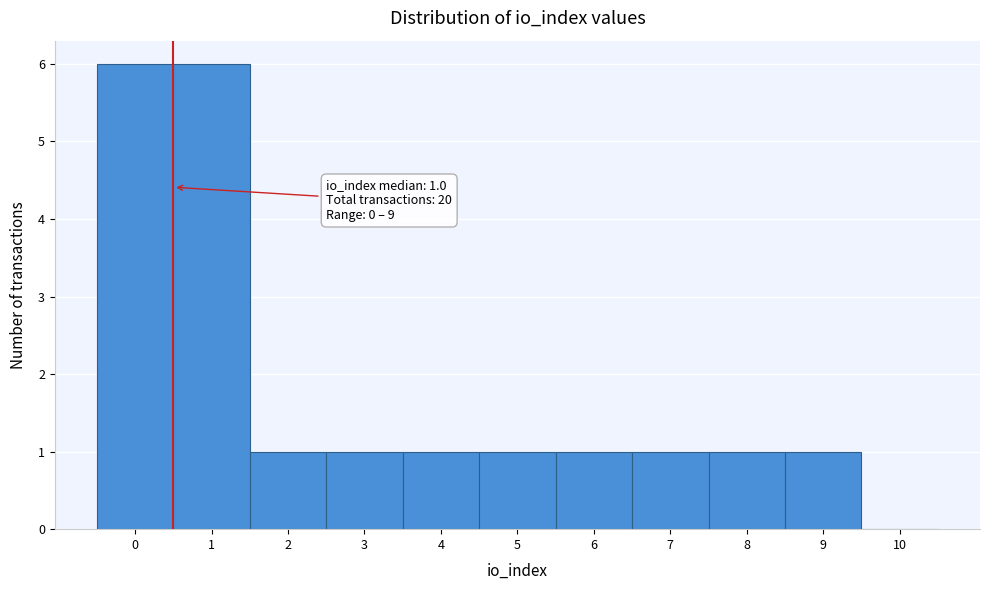

Reading right to left, transcribe all the data shown in this chart.

10=0	9=1	8=1	7=1	6=1	5=1	4=1	3=1	2=1	1=6	0=6